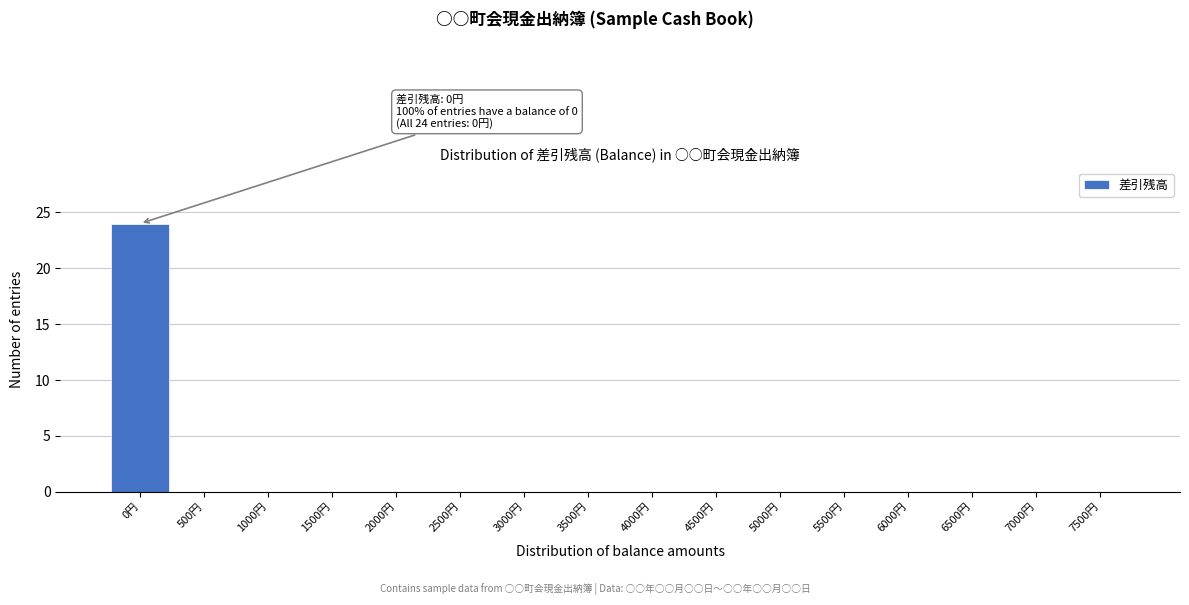

Reading left to right, what are all the values shown in this chart?

0円=24	500円=0	1000円=0	1500円=0	2000円=0	2500円=0	3000円=0	3500円=0	4000円=0	4500円=0	5000円=0	5500円=0	6000円=0	6500円=0	7000円=0	7500円=0